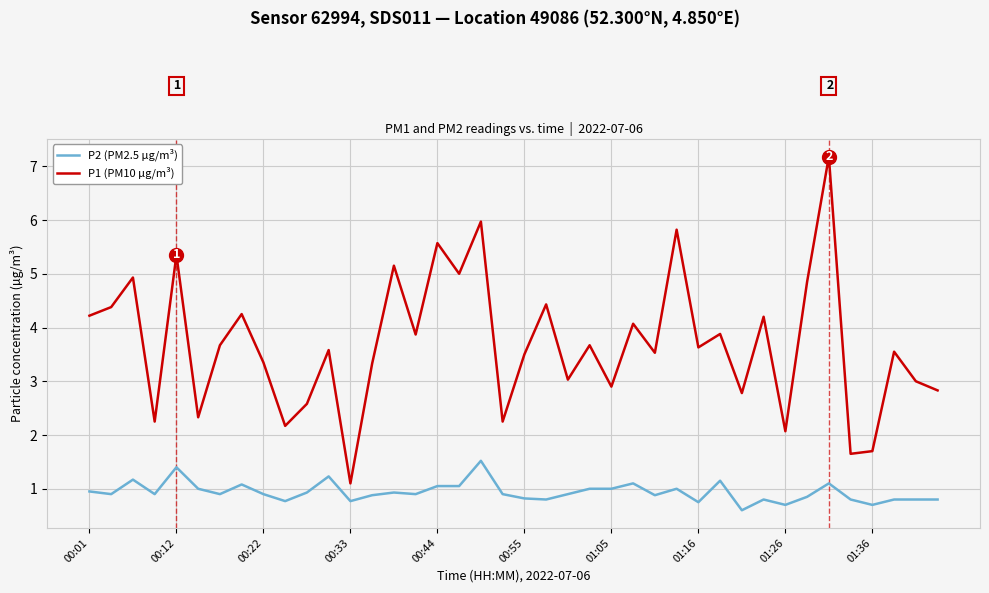

Which series has the widest spread of values?

P1 (PM10 µg/m³)